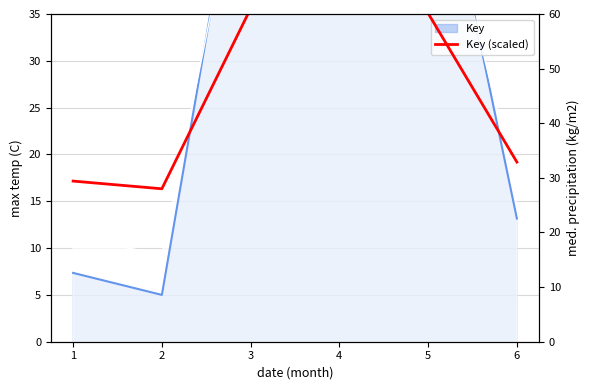

What is the ratio of the value at 6 to the value at 5?

0.5